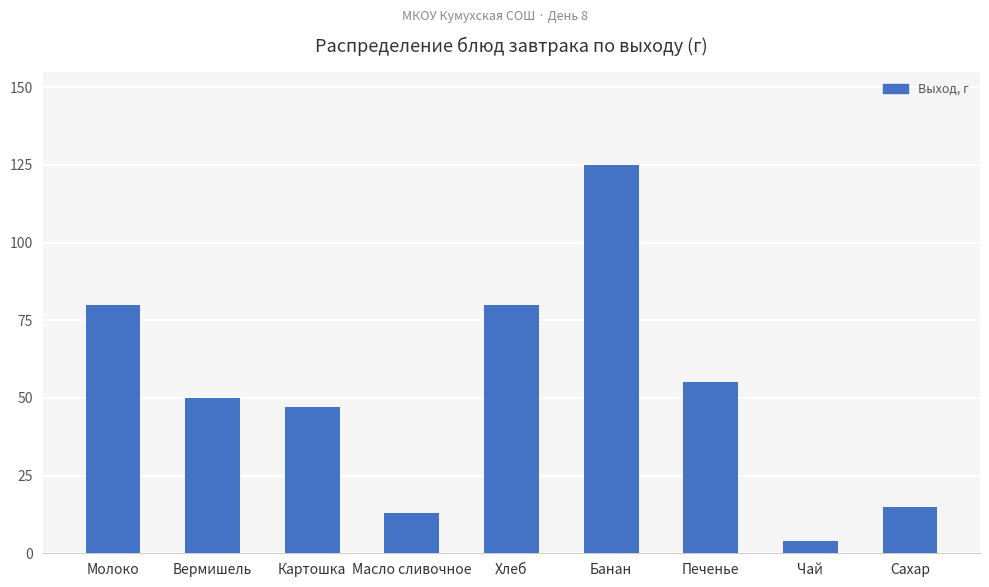

Reading left to right, list all the values displayed in this chart.

Молоко=80	Вермишель=50	Картошка=47	Масло сливочное=13	Хлеб=80	Банан=125	Печенье=55	Чай=4	Сахар=15